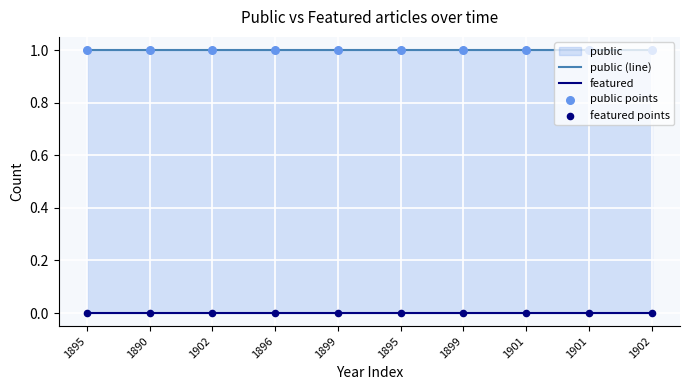

Which series reaches the minimum Y coordinate?

featured